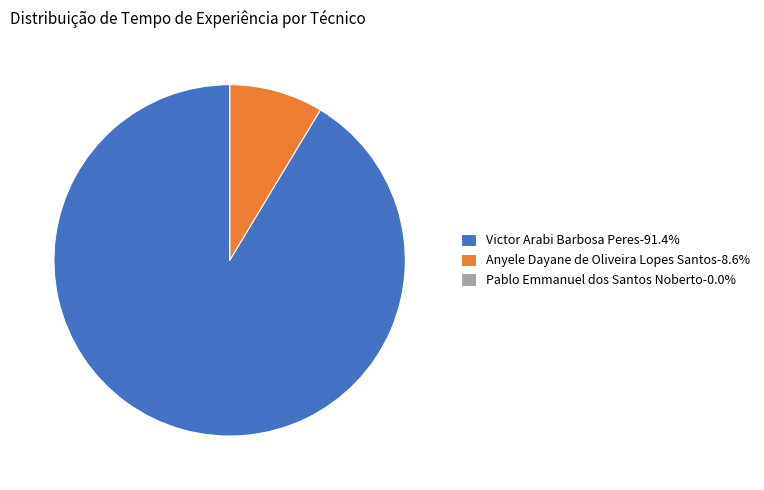

Combined, do Victor Arabi Barbosa Peres-91.4% and Anyele Dayane de Oliveira Lopes Santos-8.6% account for over 50%?

Yes